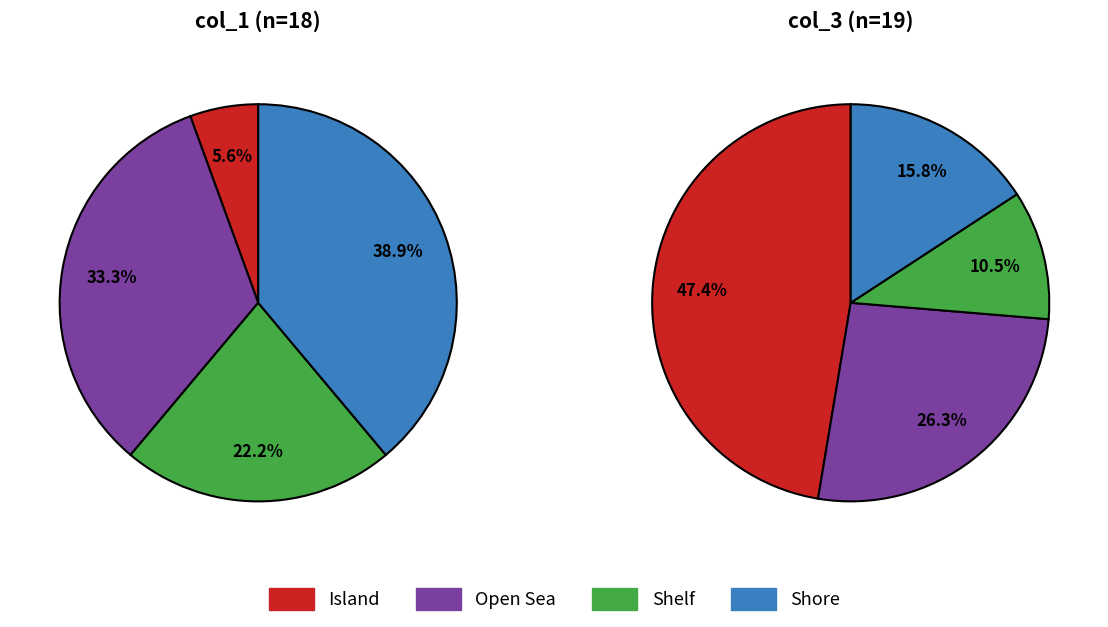

To the nearest percent, what percentage of the pie is 8?

11%